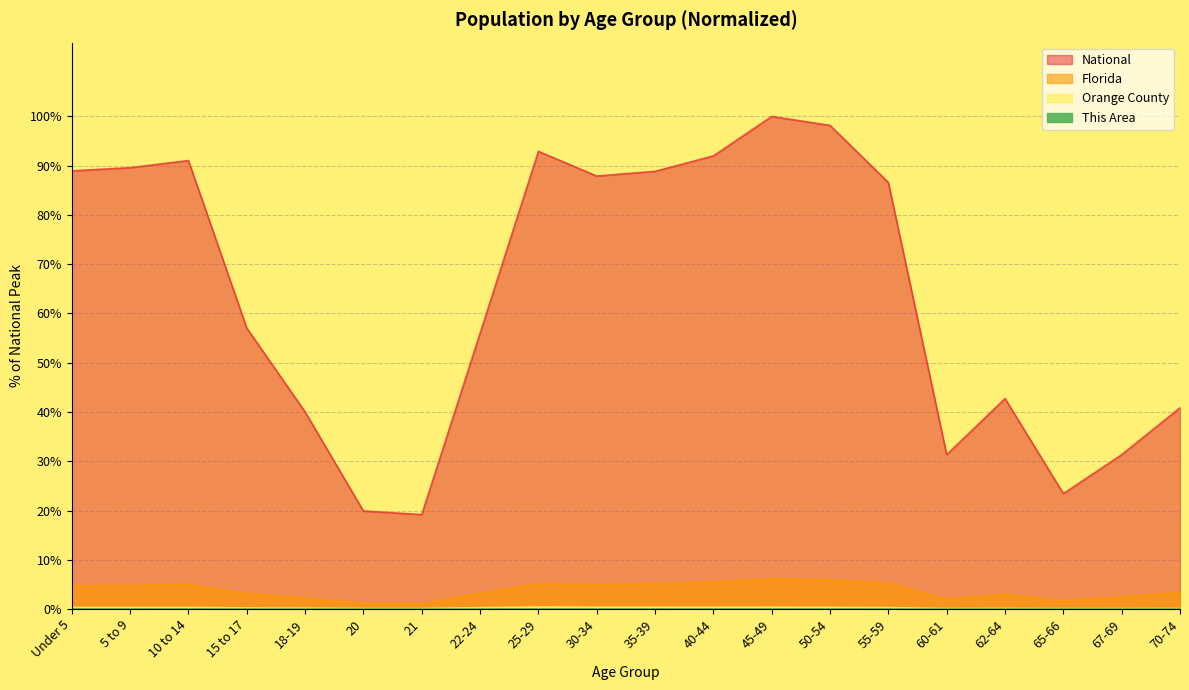

At which label does Florida reach its peak?

45-49